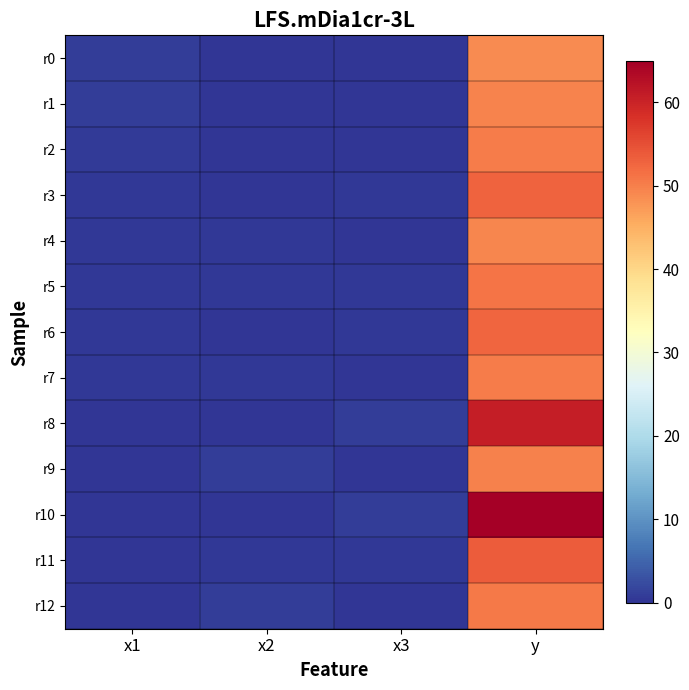

Count the number of data series in this chart.

13